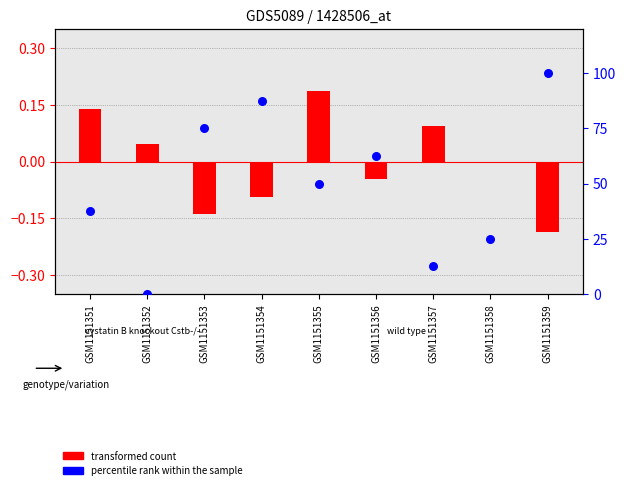

Which series reaches the maximum Y coordinate?

percentile rank within the sample